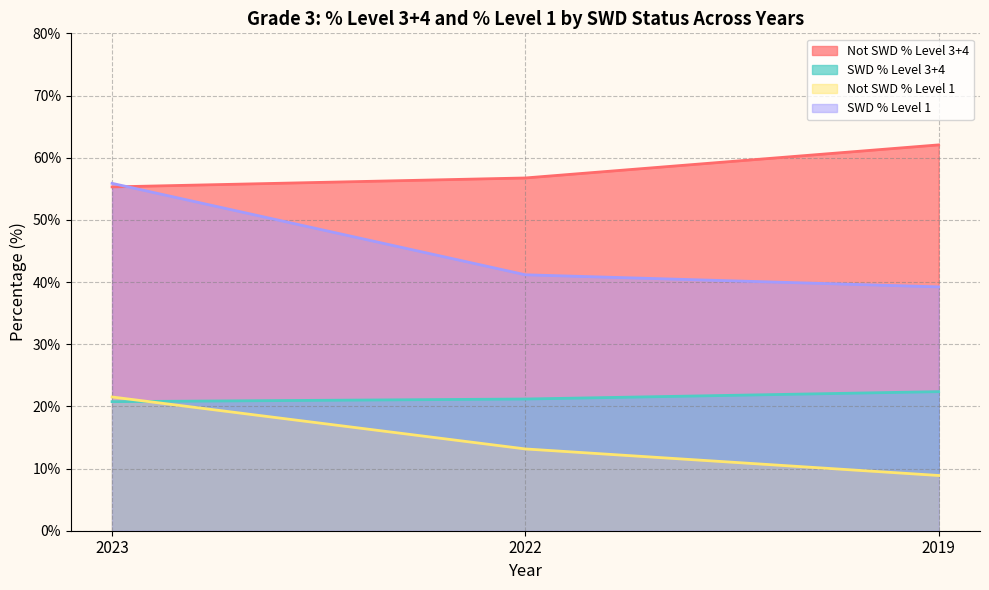

Reading right to left, list all the values displayed in this chart.

Not SWD % Level 3+4: 62.1	56.7	55.3
SWD % Level 3+4: 22.4	21.2	20.8
Not SWD % Level 1: 8.9	13.2	21.5
SWD % Level 1: 39.2	41.2	55.9